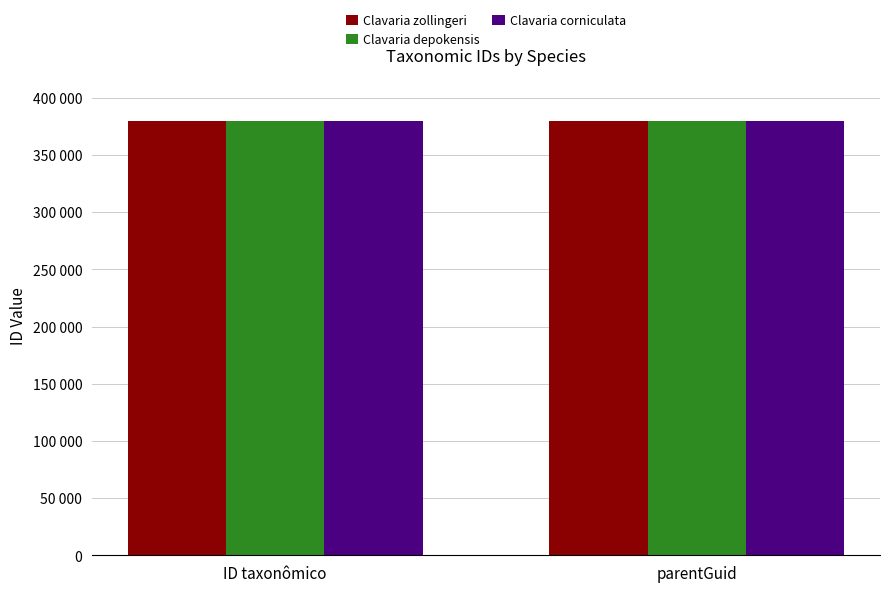

Are the bars horizontal?

No